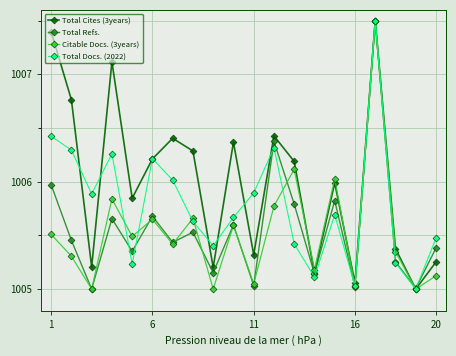

In Total Cites (3years), how many points are lower than both neighbors (excluding endpoints)?

7